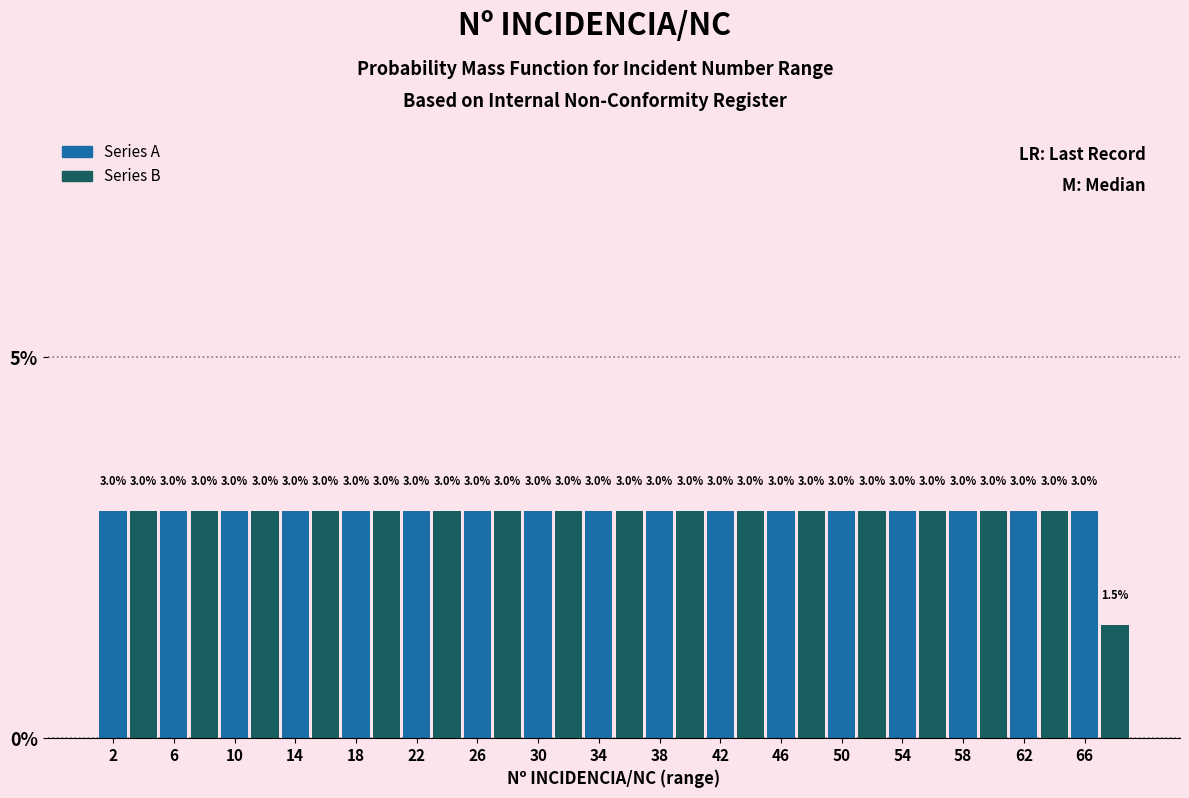

Reading left to right, transcribe this chart: for each bar, give the range it covers on the x-axis and its height.

1 to 3: 3.0
3 to 5: 3.0
5 to 7: 3.0
7 to 9: 3.0
9 to 11: 3.0
11 to 13: 3.0
13 to 15: 3.0
15 to 17: 3.0
17 to 19: 3.0
19 to 21: 3.0
21 to 23: 3.0
23 to 25: 3.0
25 to 27: 3.0
27 to 29: 3.0
29 to 31: 3.0
31 to 33: 3.0
33 to 35: 3.0
35 to 37: 3.0
37 to 39: 3.0
39 to 41: 3.0
41 to 43: 3.0
43 to 45: 3.0
45 to 47: 3.0
47 to 49: 3.0
49 to 51: 3.0
51 to 53: 3.0
53 to 55: 3.0
55 to 57: 3.0
57 to 59: 3.0
59 to 61: 3.0
61 to 63: 3.0
63 to 65: 3.0
65 to 67: 3.0
67 to 69: 1.5